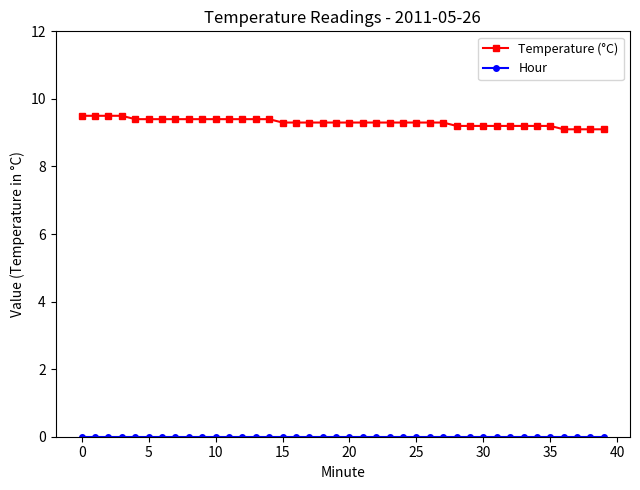

Which series has the widest spread of values?

Temperature (°C)